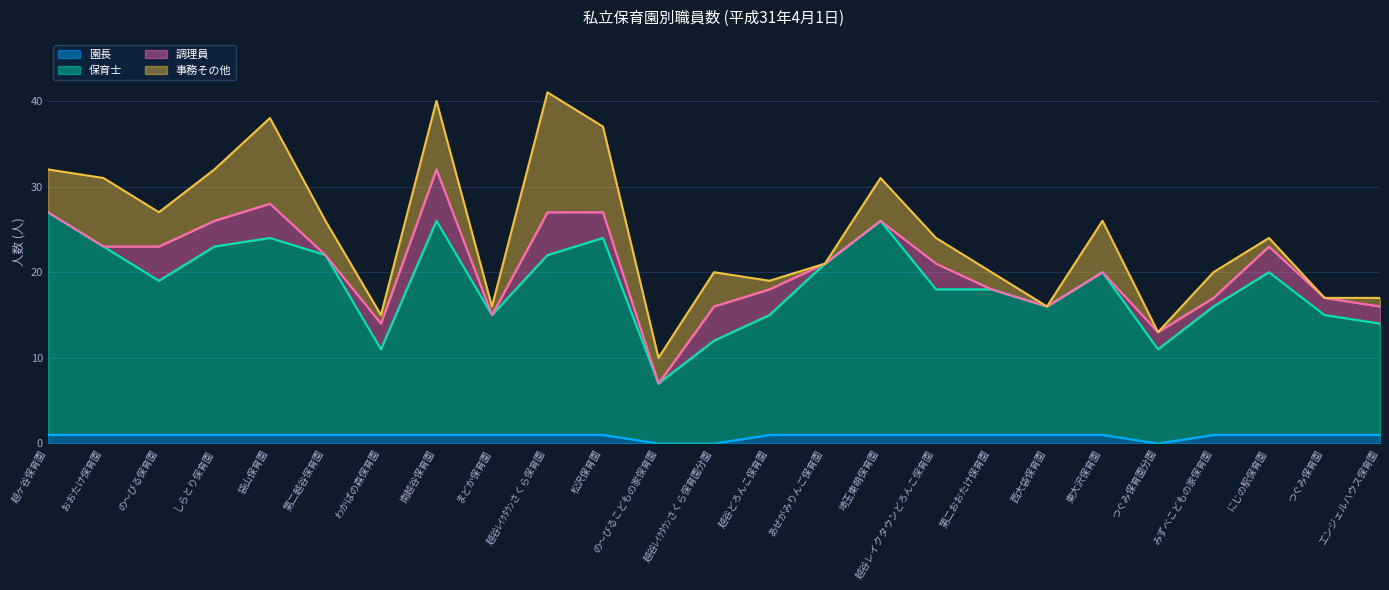

How many positive values does the 園長 series have?

22